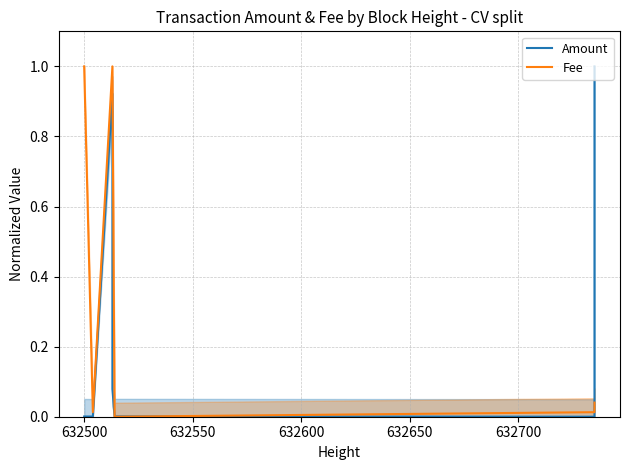

After their last crossing, which series has the higher values: Fee or Amount?

Amount